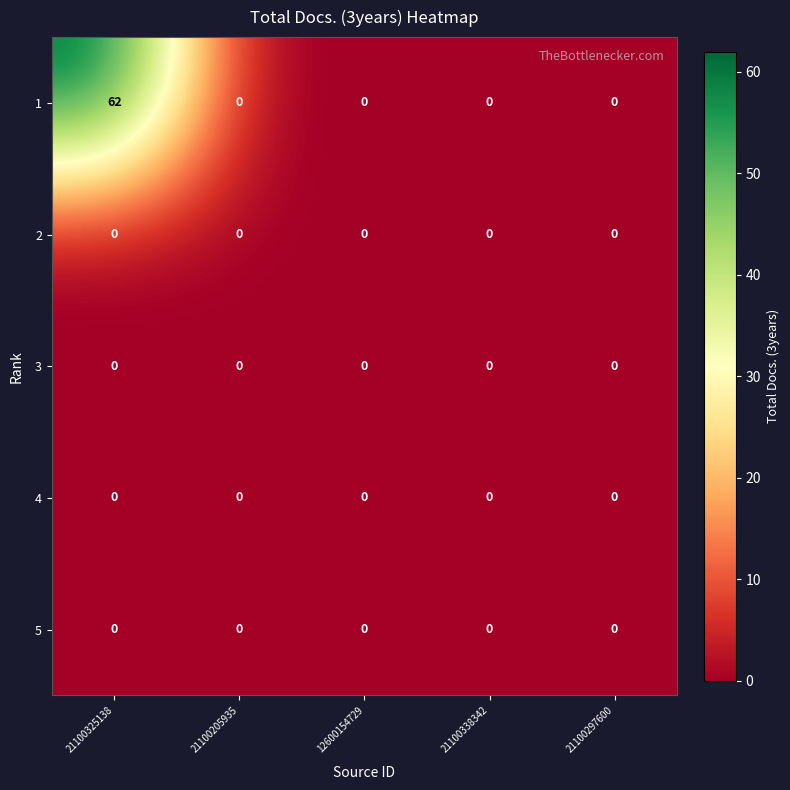

At how many categories does at least one series exceed 3?

1